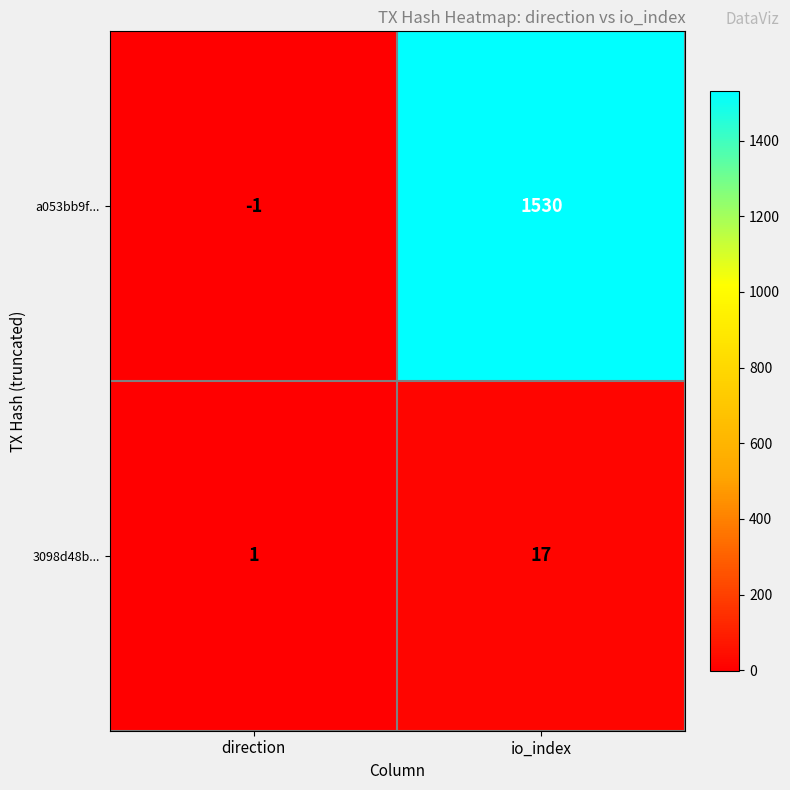

List the series in order of their overall mean, lowest first.

3098d48b..., a053bb9f...